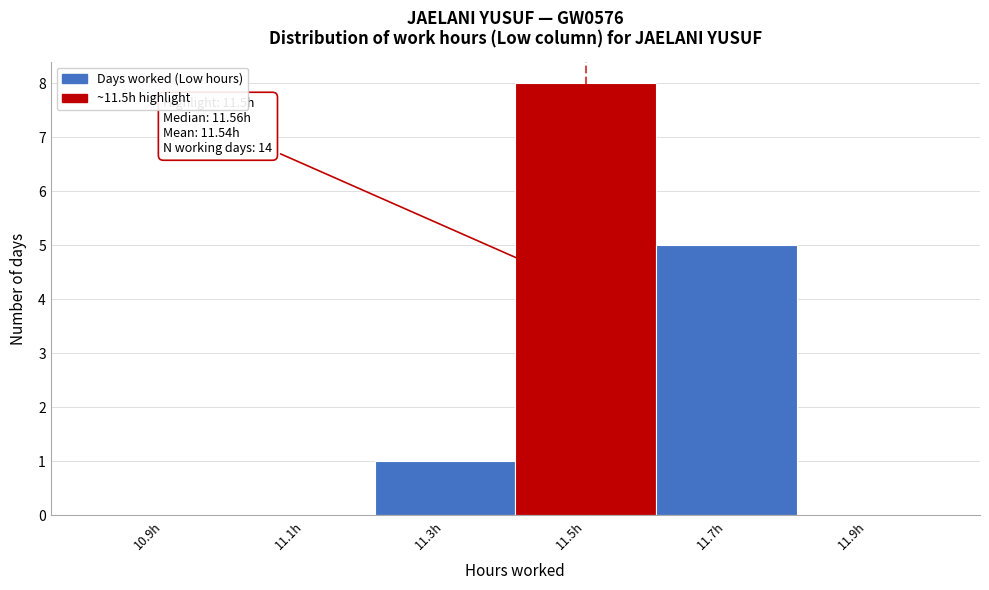

Which range on the x-axis has the tallest bar?

11.4 to 11.6